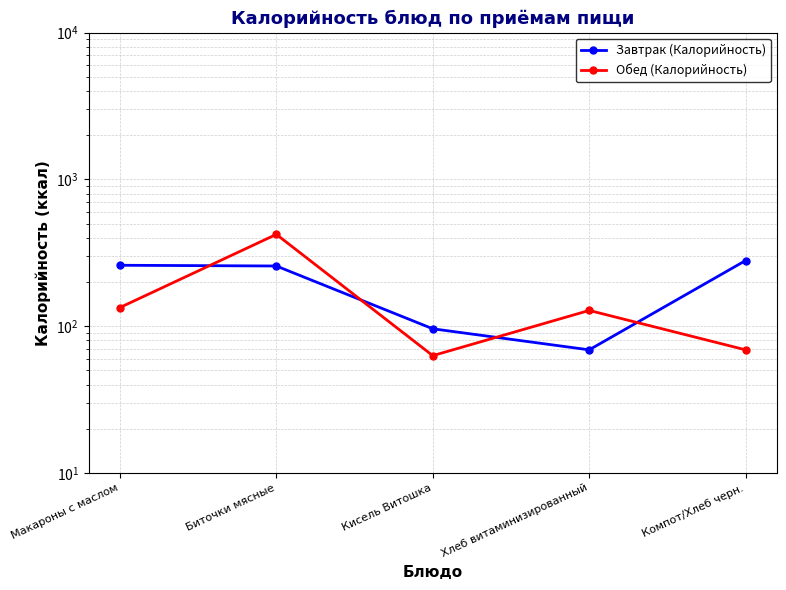

What is the total value across all series at Макароны с маслом?

394